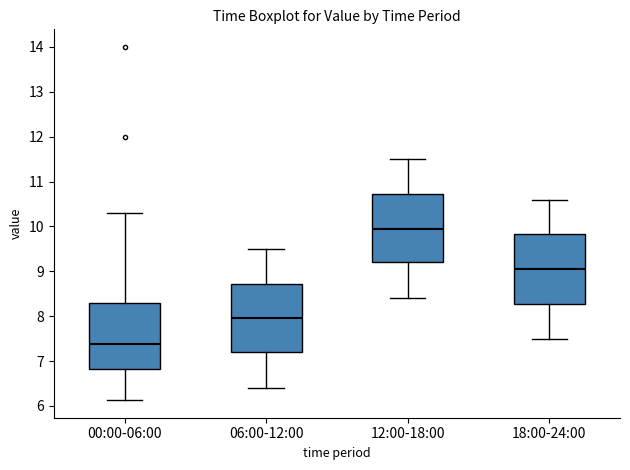

Reading left to right, read every box against the y-axis: the position of its median line, the range the box covers, and the ends of its whiskers. The values are not printed on the chart, so give them approximately, as read against the axis.

00:00-06:00: median 7.4, box 6.8 to 8.3, whiskers 6.1 to 10.3
06:00-12:00: median 8.0, box 7.2 to 8.7, whiskers 6.4 to 9.5
12:00-18:00: median 10.0, box 9.2 to 10.7, whiskers 8.4 to 11.5
18:00-24:00: median 9.1, box 8.3 to 9.8, whiskers 7.5 to 10.6